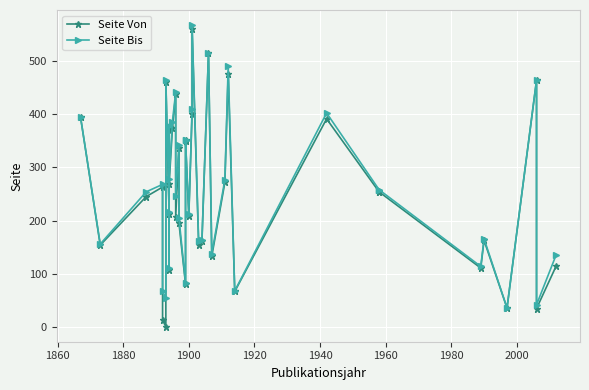

At 1900, list the series in order from largest to smallest.

Seite Bis, Seite Von